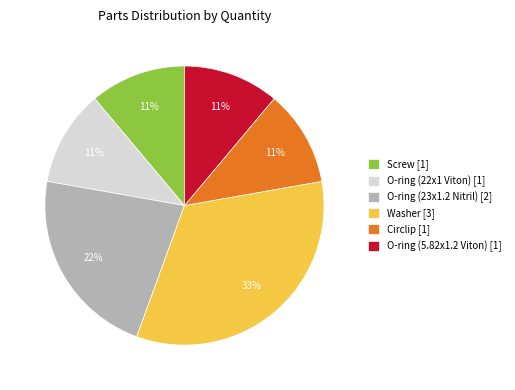

To the nearest percent, what is the combined percentage of O-ring (22x1 Viton) [1] and O-ring (5.82x1.2 Viton) [1]?

22%